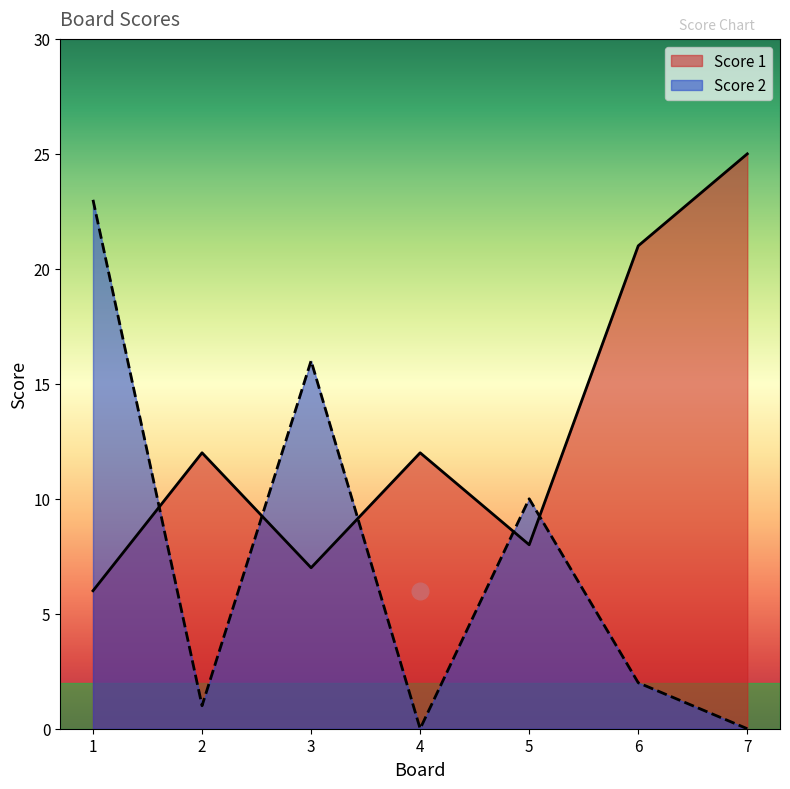

Which has a higher value, 1 or 5?

5